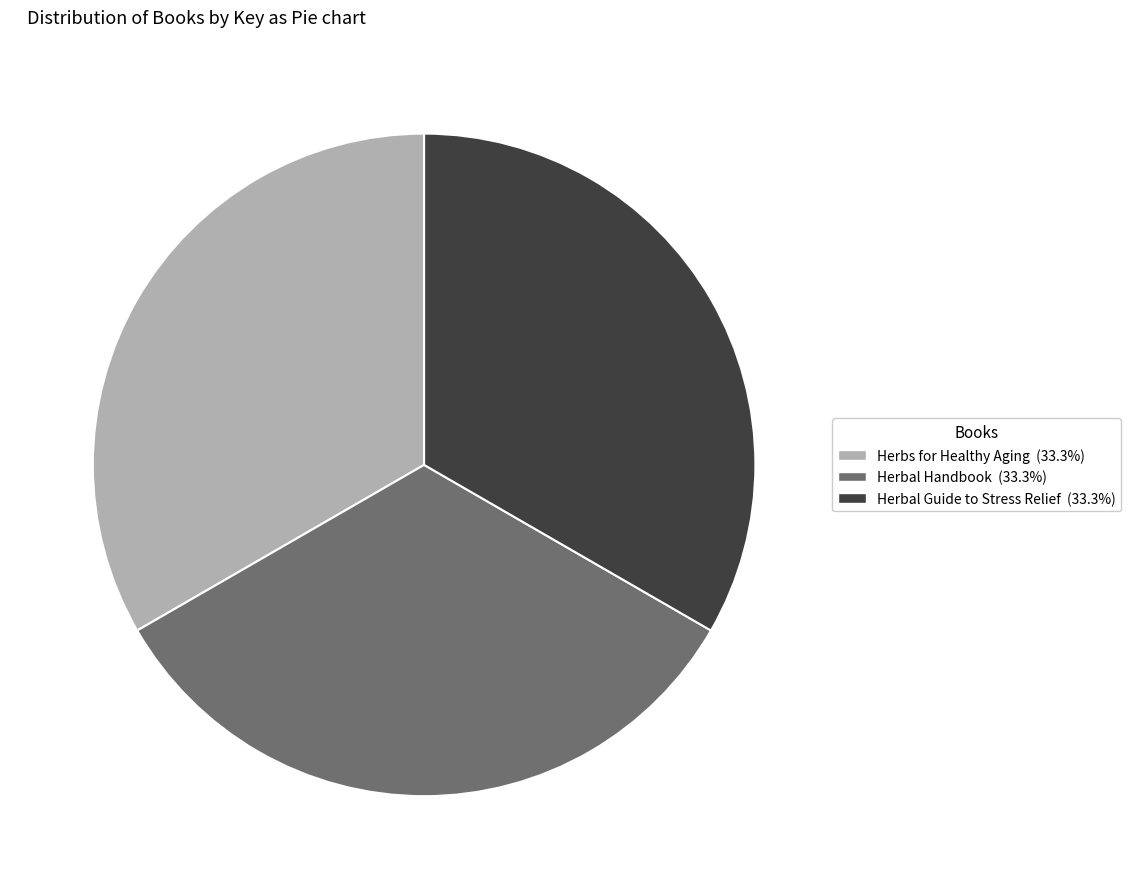

Is there a majority slice in this chart?

No